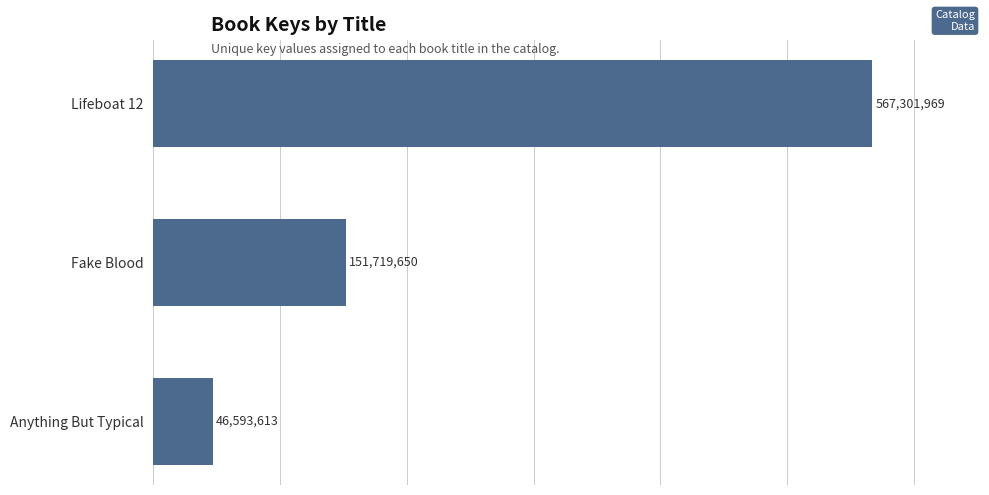

List the labels in order of value, smallest first.

Anything But Typical, Fake Blood, Lifeboat 12